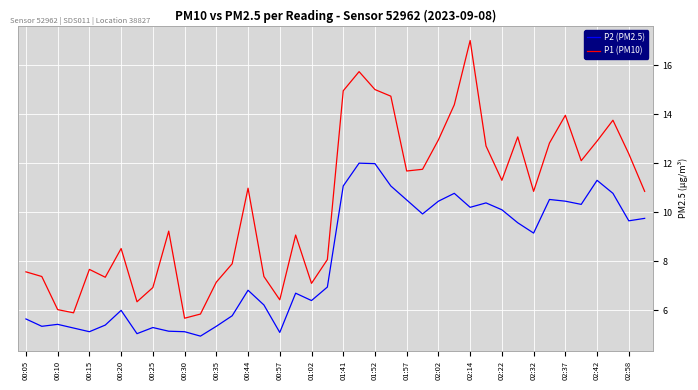

What is the maximum value shown in the chart?

17.0